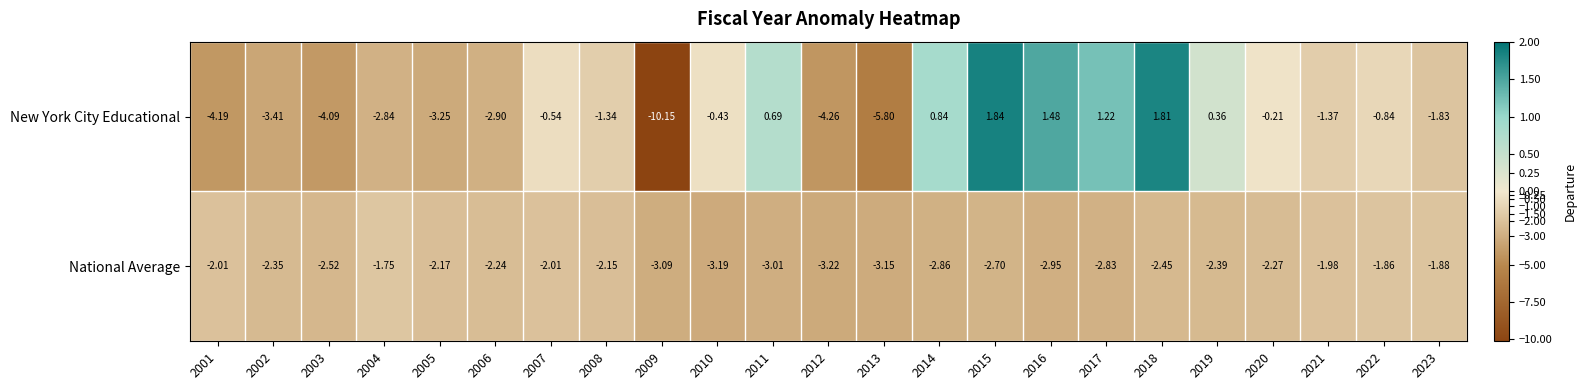

Between 2005 and 2023, which series saw the biggest shift?

New York City Educational